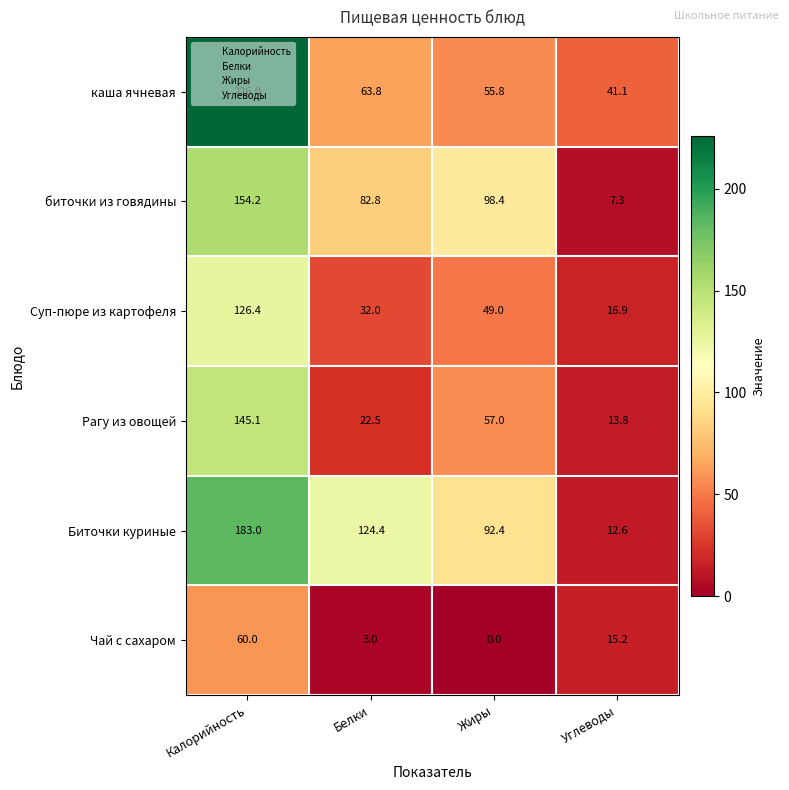

Is it true that биточки из говядины equals 113.4 at Белки?

False